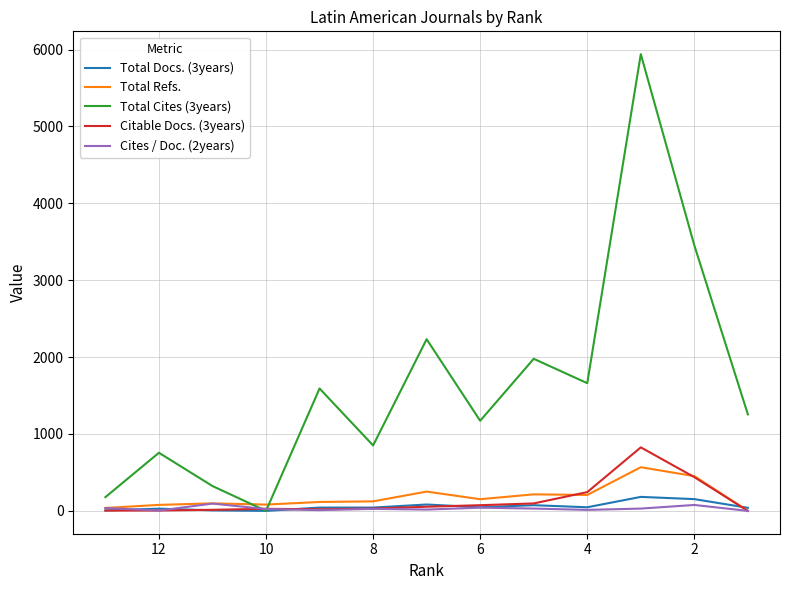

True or false: Total Refs. has more than 0 points higher than both neighbors.

True